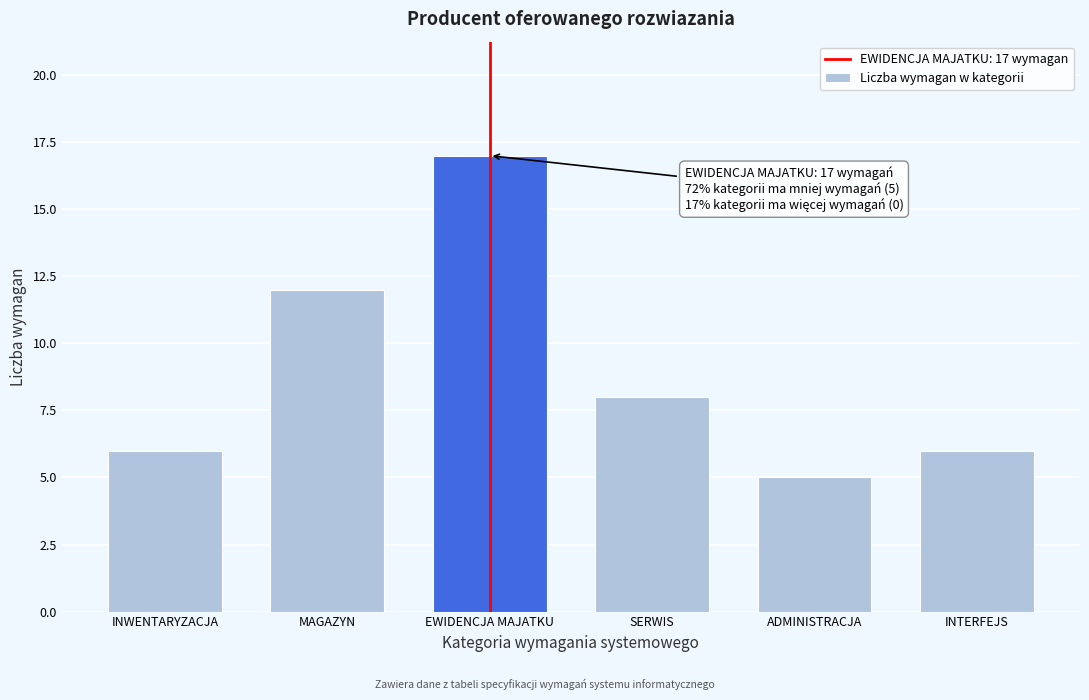

Reading left to right, extract all data points from this chart.

INWENTARYZACJA=6	MAGAZYN=12	EWIDENCJA MAJATKU=17	SERWIS=8	ADMINISTRACJA=5	INTERFEJS=6